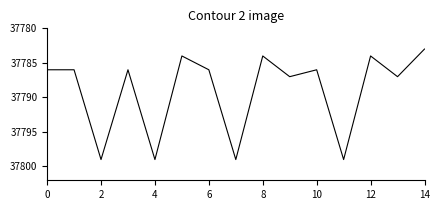

What is the greatest value displayed?

37799